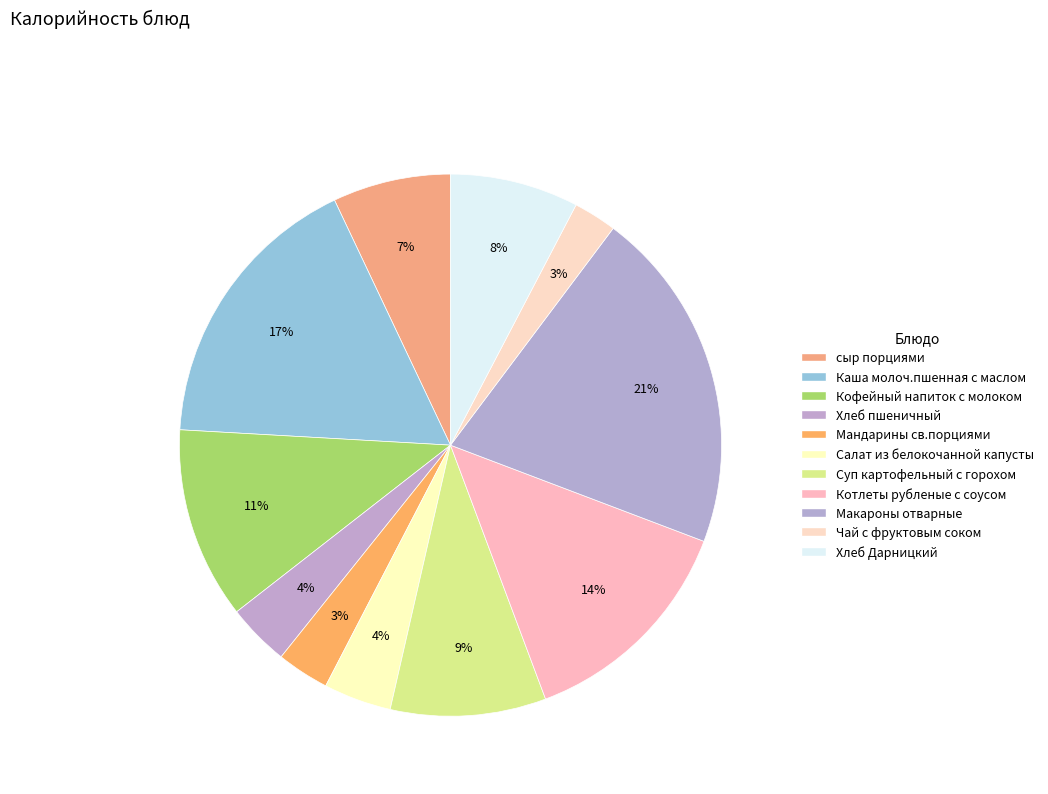

What is the total percentage of Хлеб пшеничный and Котлеты рубленые с соусом?

17.2%